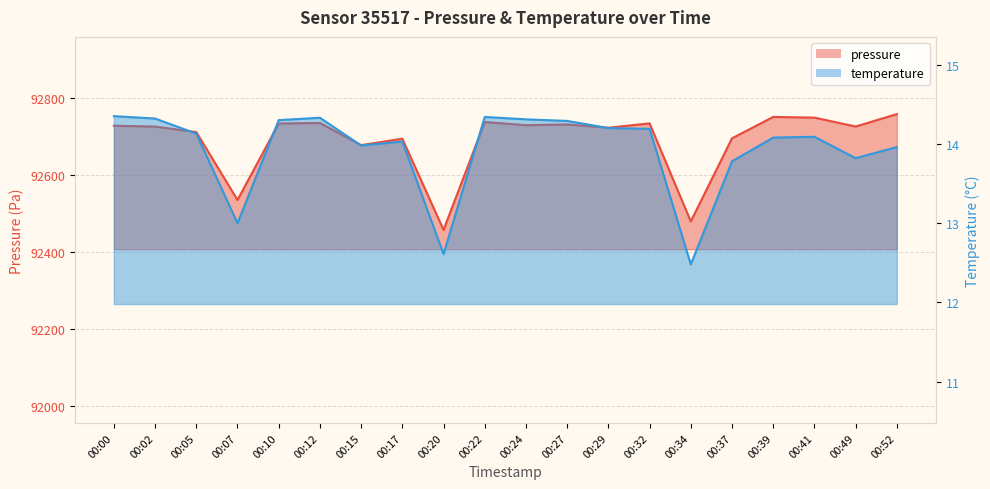

What are all the series names shown in the legend?

pressure, temperature